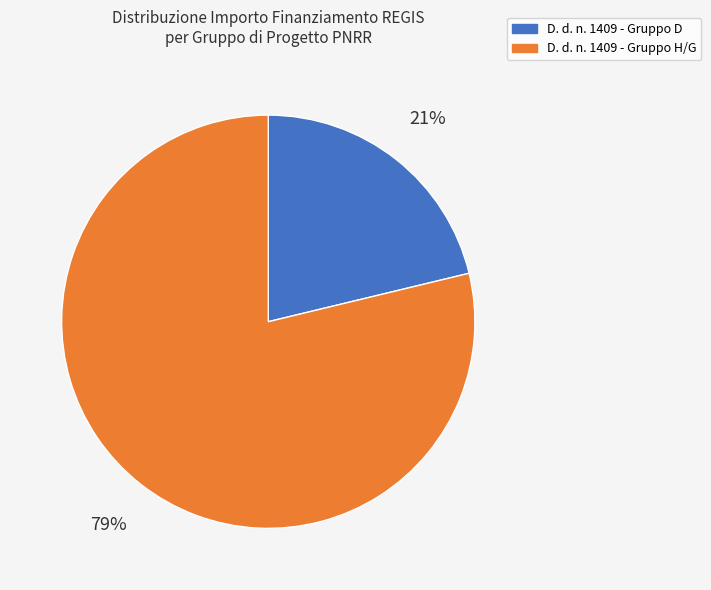

To the nearest percent, what is the difference between the largest and smallest slice percentages?

58%